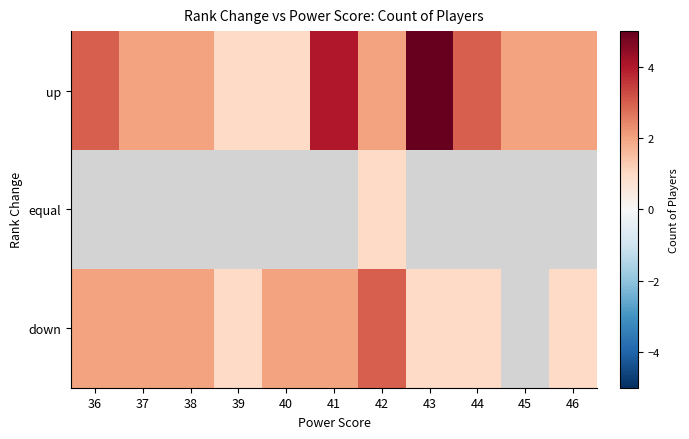

How many data points in up are above 2?

4